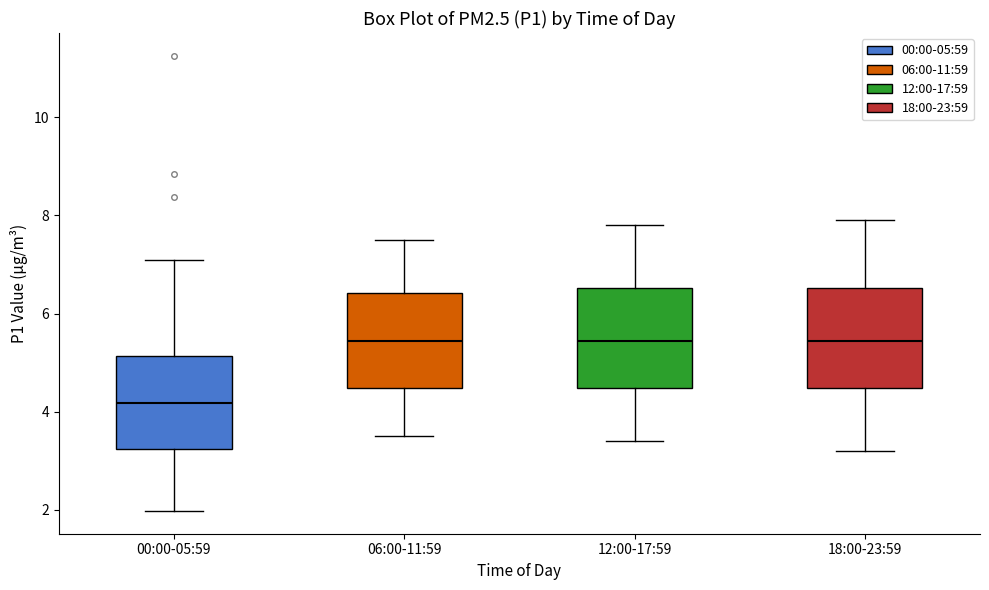

Where does the median line of the box for 12:00-17:59 sit on the y-axis? The values are not printed on the chart, so give them approximately, as read against the axis.

5.4